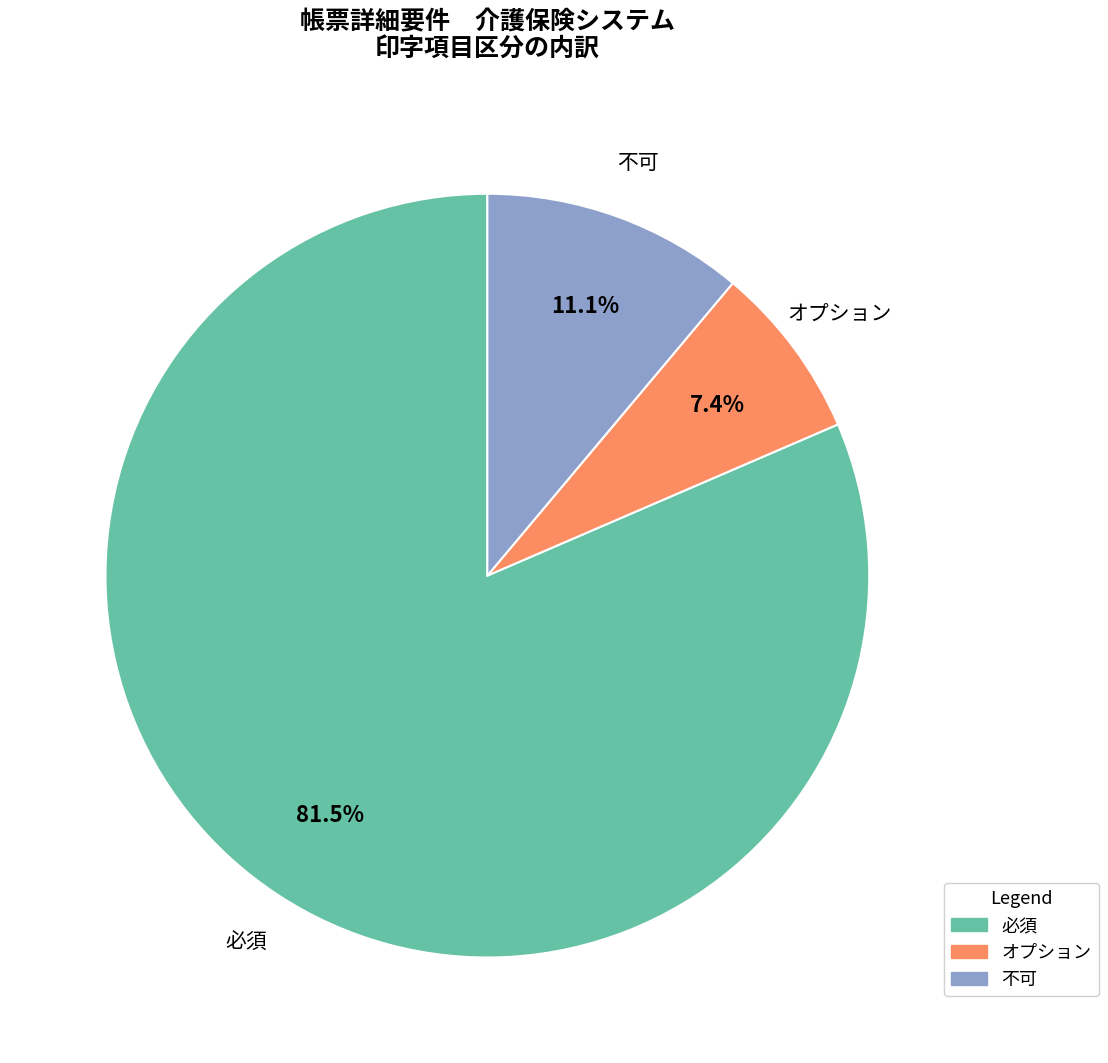

To the nearest percent, what is the average slice percentage?

33%